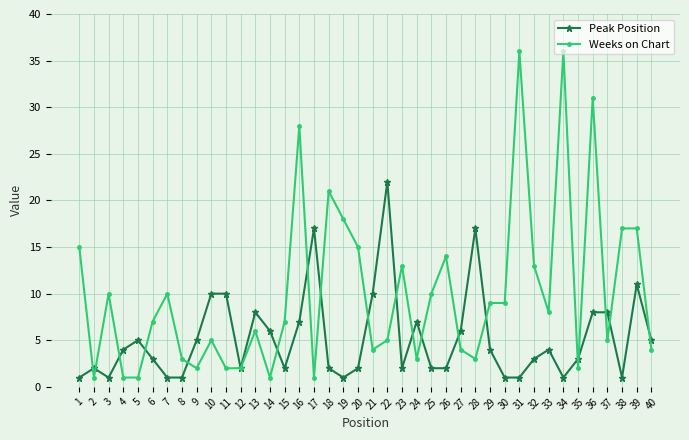

What is the value of the Peak Position point at the 27th from the left?

6